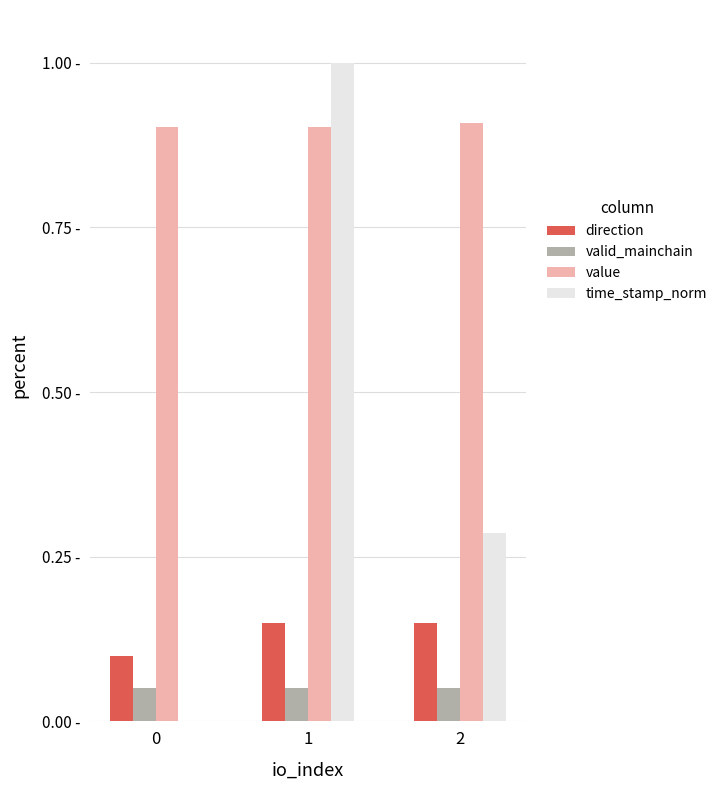

What is the value of the direction bar at the 3rd from the left?

0.1